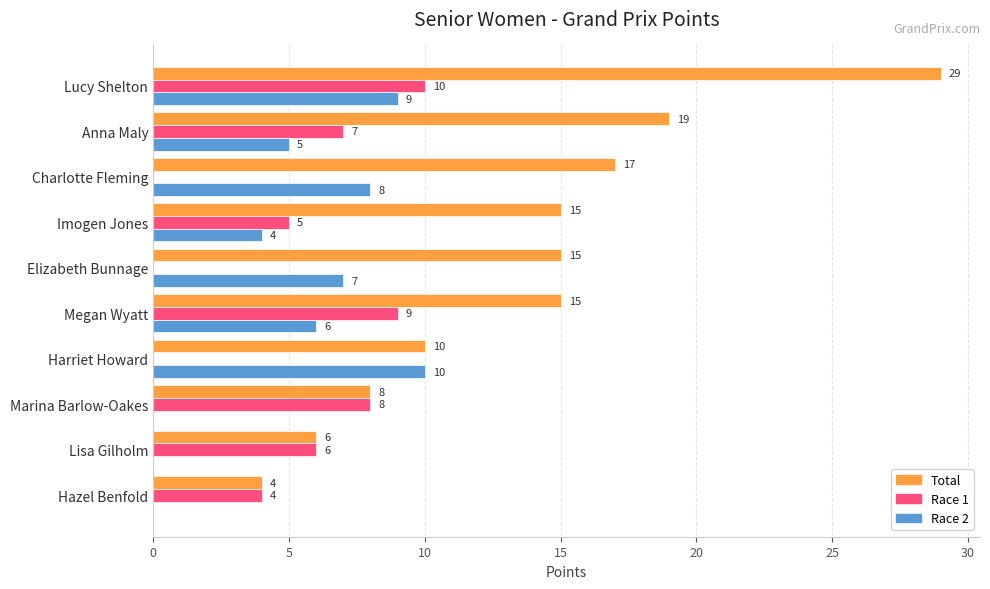

Is the value of Race 2 at Lucy Shelton greater than the value of Race 1 at Lucy Shelton?

No